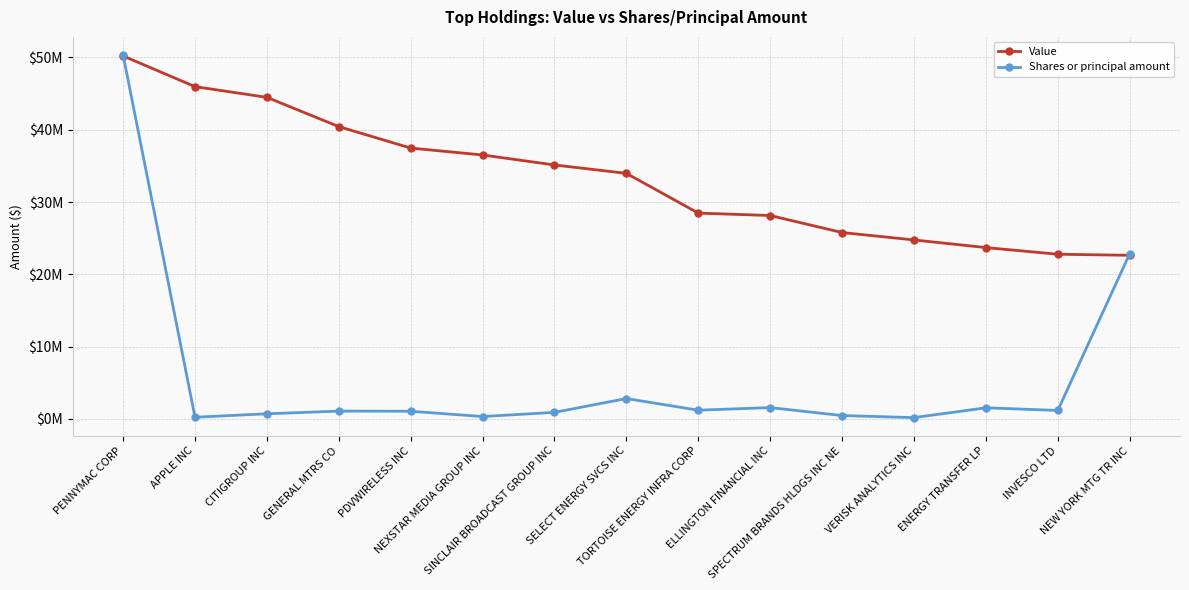

Where do Shares or principal amount and Value first cross each other?

PENNYMAC CORP and APPLE INC